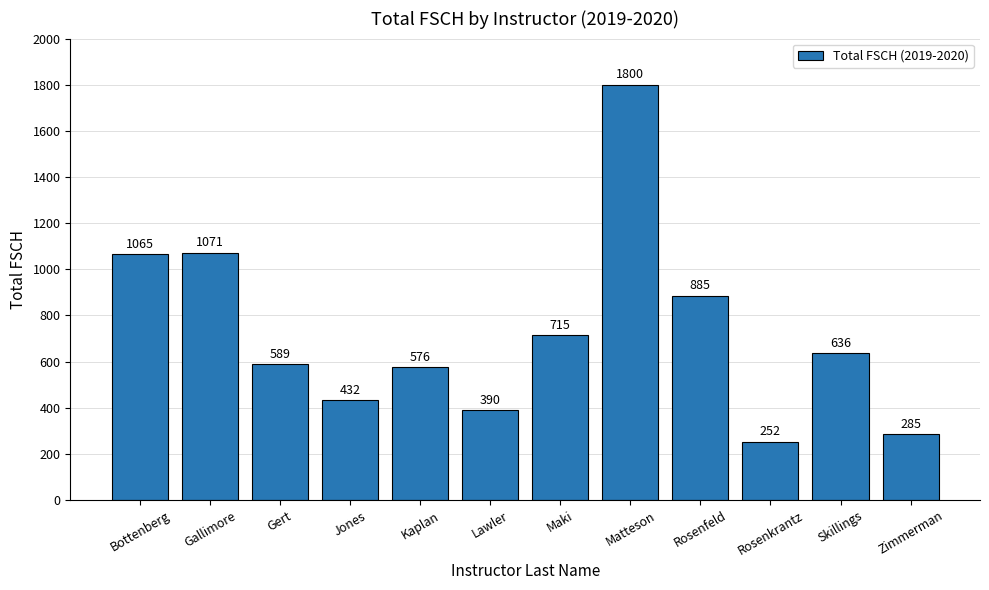

How many series are shown in this chart?

1